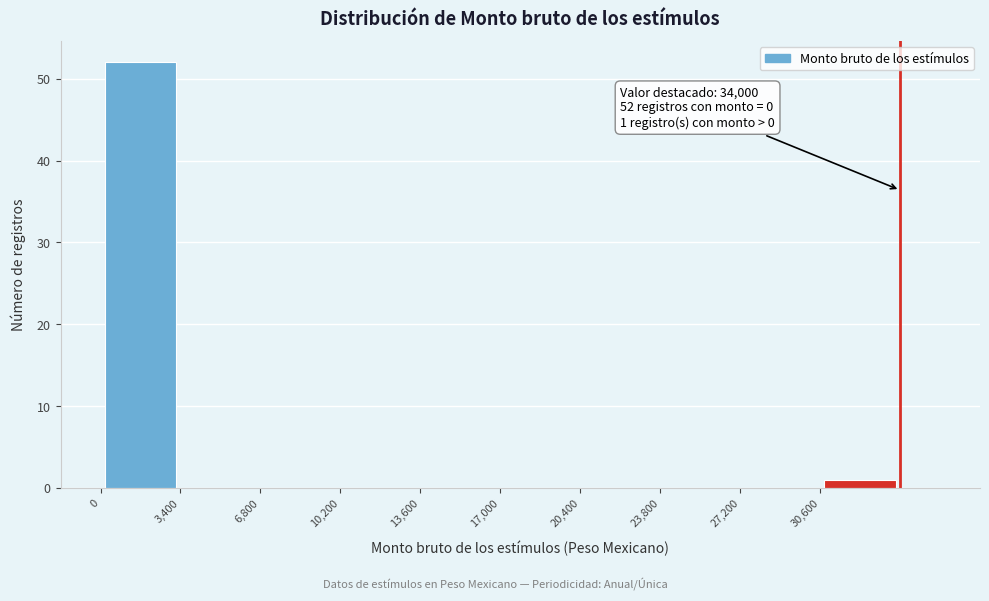

Over which range of the x-axis is the bar tallest?

0 to 3500